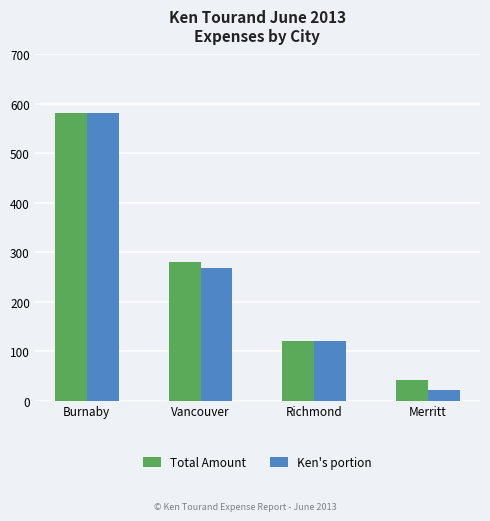

What is the total value across all series at Richmond?

241.5